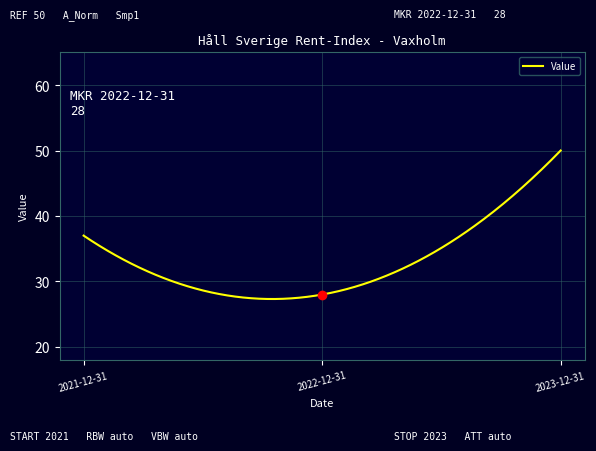

How many categories are shown in the chart?

300